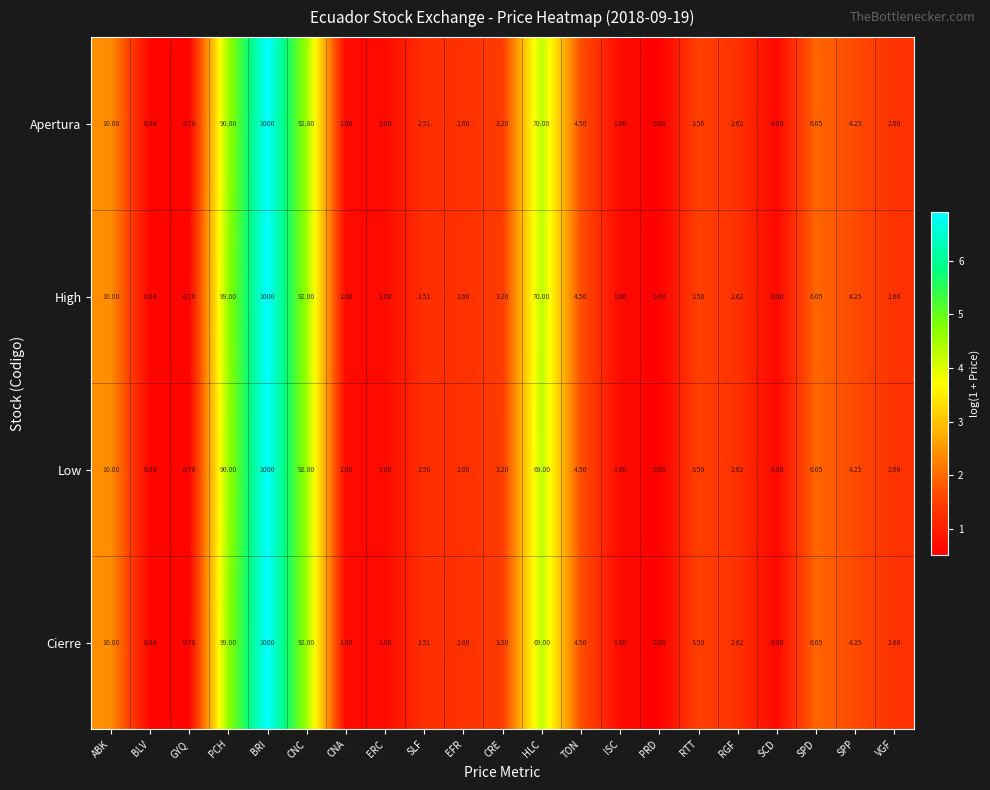

Which category has the lowest value in the Low series?

PRD